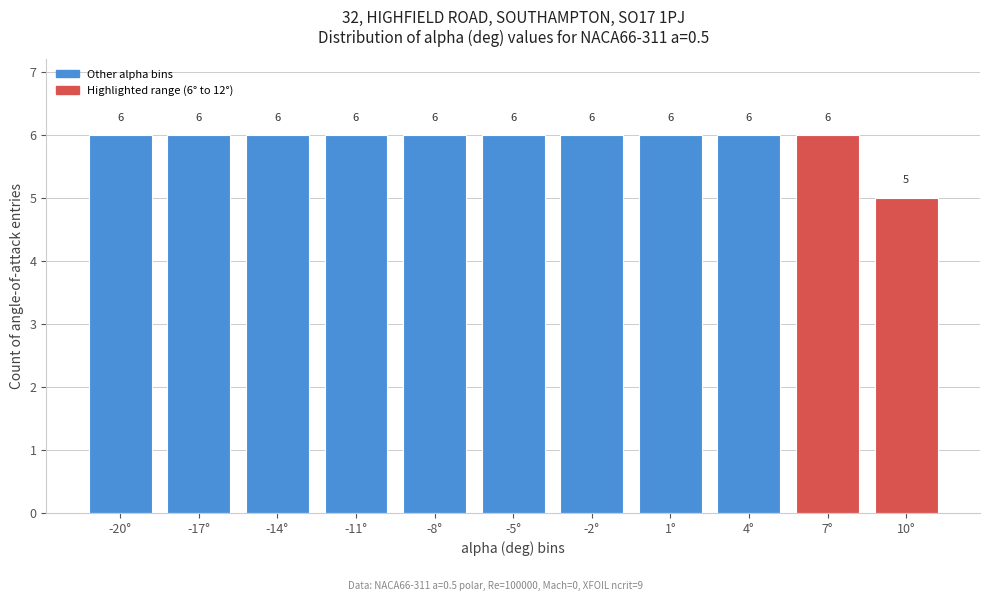

Reading left to right, what are all the values shown in this chart?

6	6	6	6	6	6	6	6	6	6	5